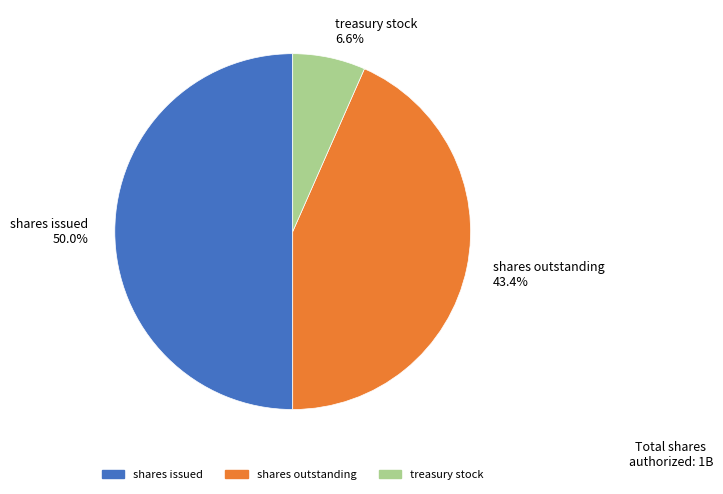

Which category has the biggest portion of the pie?

shares issued